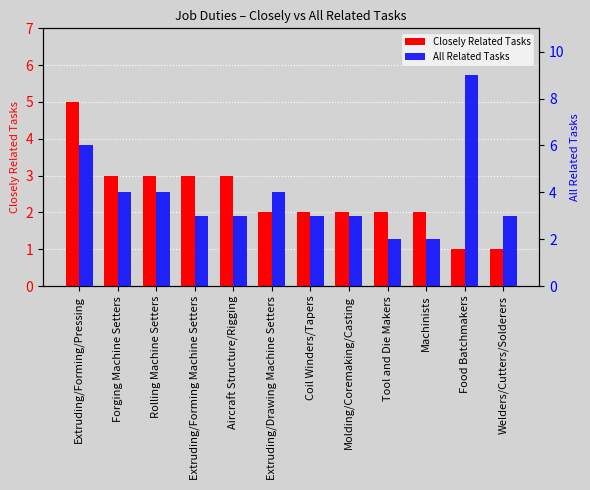

Which category has the highest value across all series?

Food Batchmakers